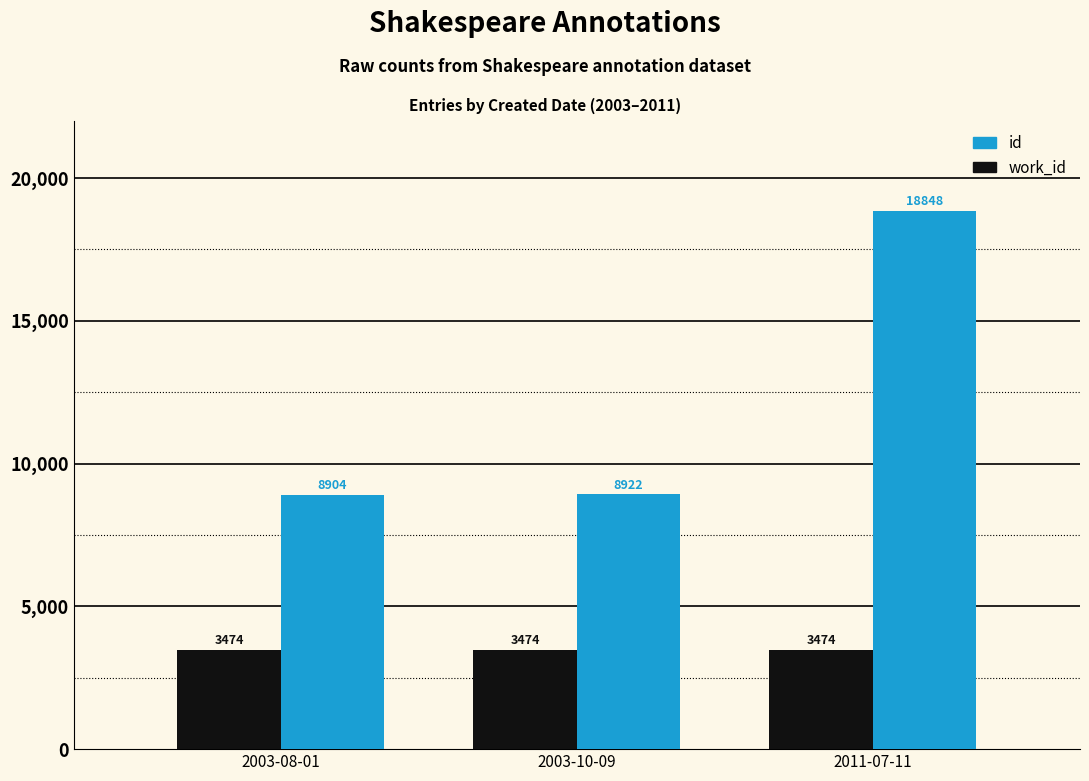

What is the highest value of the work_id series?

3474